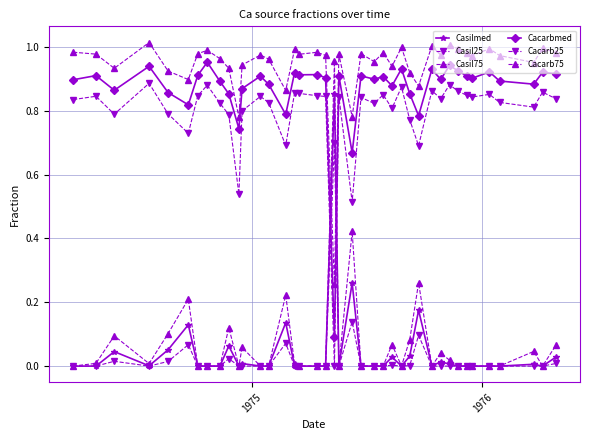

How many categories are shown in the chart?

40